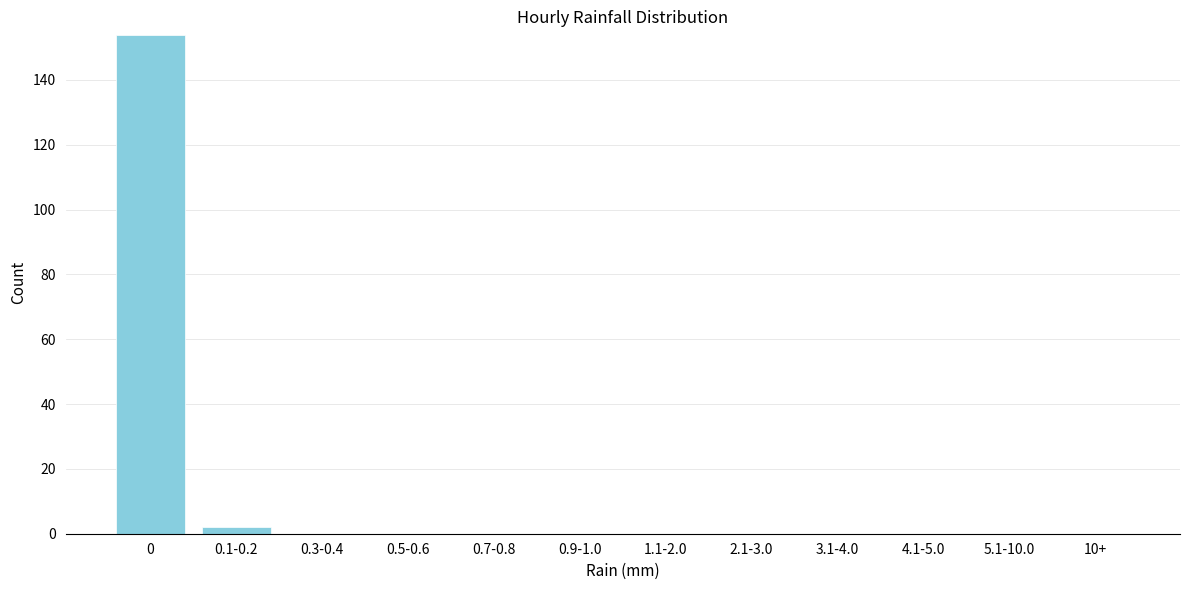

Reading left to right, what are all the values shown in this chart?

0=154	0.1-0.2=2	0.3-0.4=0	0.5-0.6=0	0.7-0.8=0	0.9-1.0=0	1.1-2.0=0	2.1-3.0=0	3.1-4.0=0	4.1-5.0=0	5.1-10.0=0	10+=0